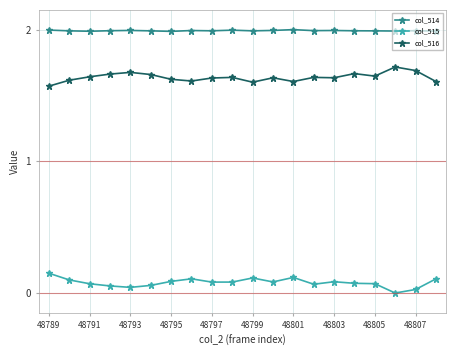

Rank the series by their average value, from lowest to highest.

col_515, col_516, col_514